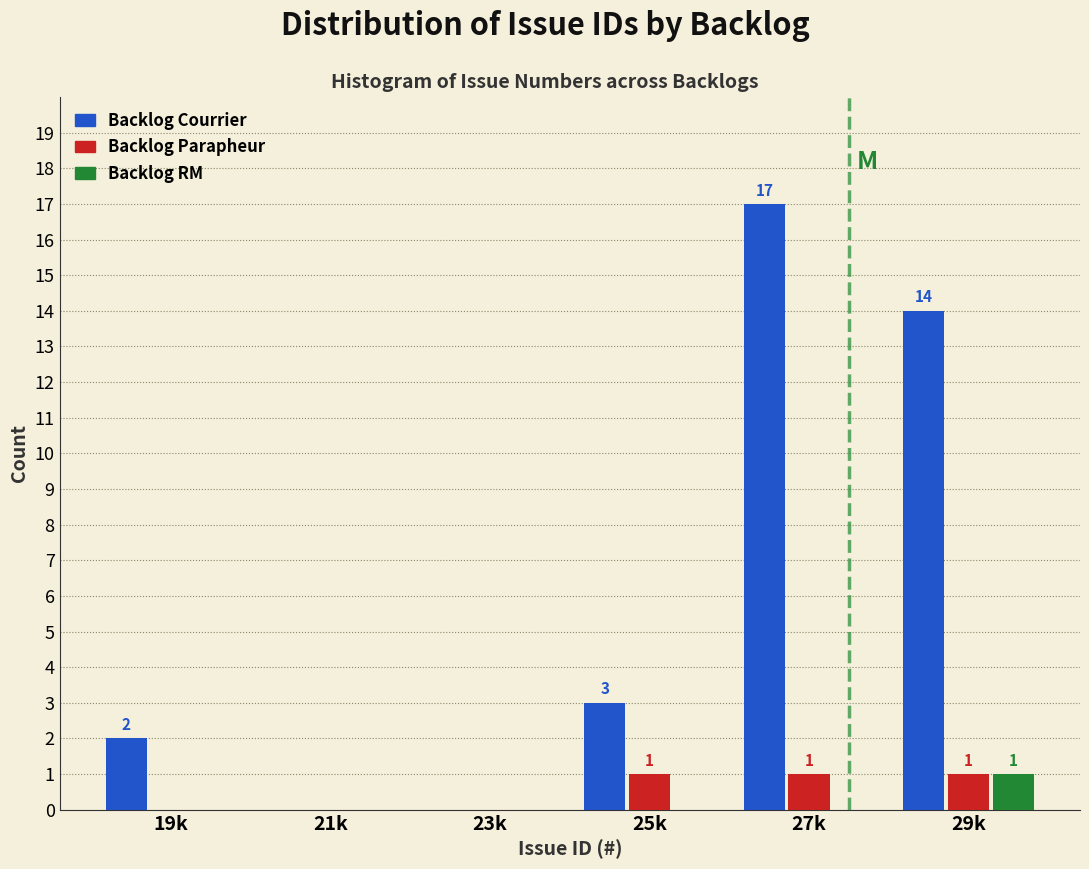

Reading left to right, what are all the values shown in this chart?

Backlog Courrier: 19k=2	21k=0	23k=0	25k=3	27k=17	29k=14
Backlog Parapheur: 19k=0	21k=0	23k=0	25k=1	27k=1	29k=1
Backlog RM: 19k=0	21k=0	23k=0	25k=0	27k=0	29k=1